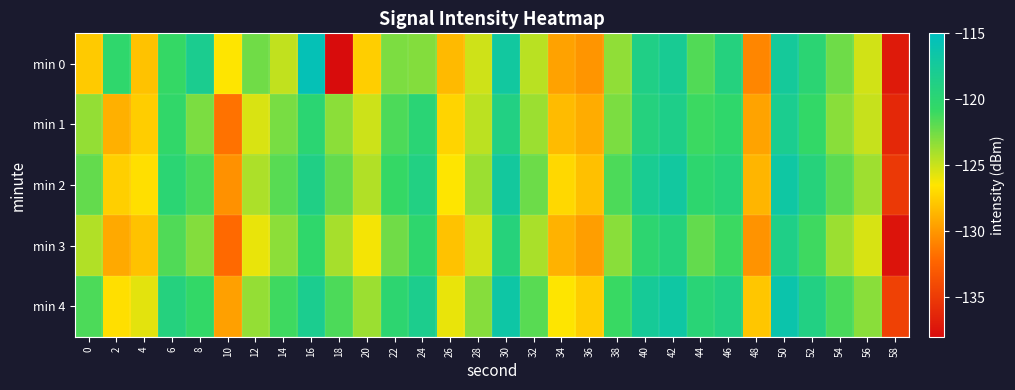

Between 54 and 14, which is larger?

54